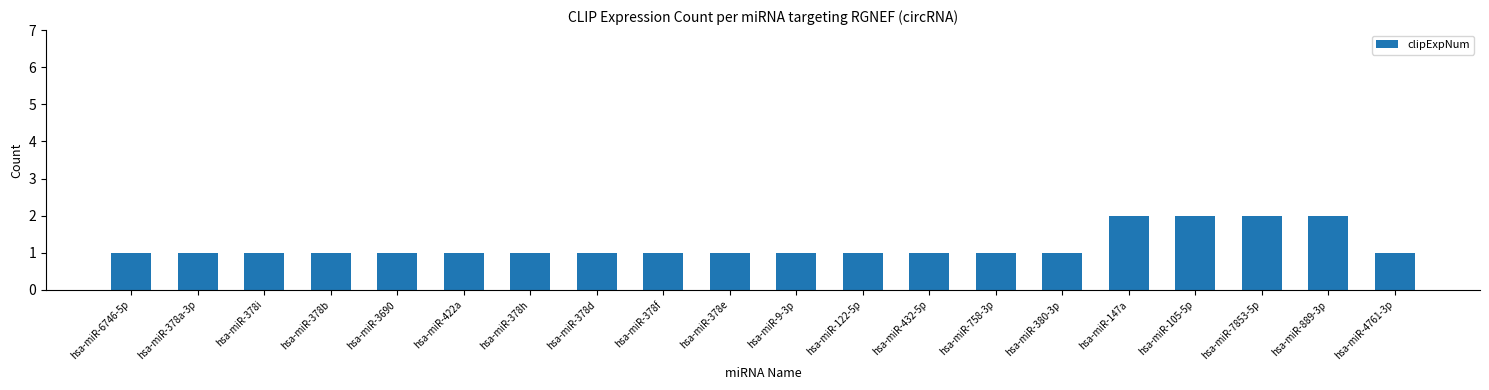

True or false: the data shows 1 at hsa-miR-378a-3p.

True